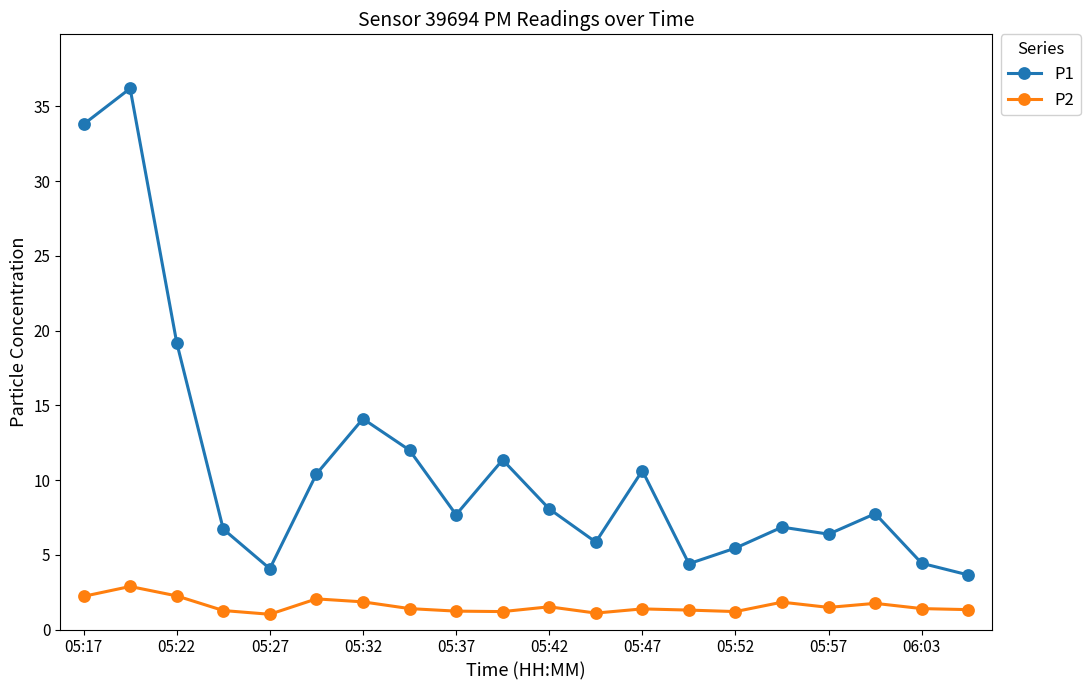

In P2, how many points are lower than both neighbors (excluding endpoints)?

5